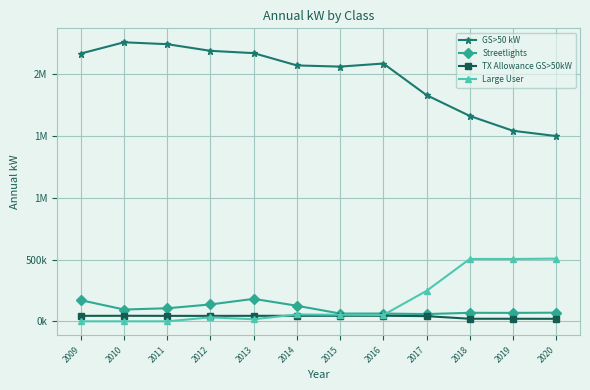

At which category is the sum across all series the highest?

2013